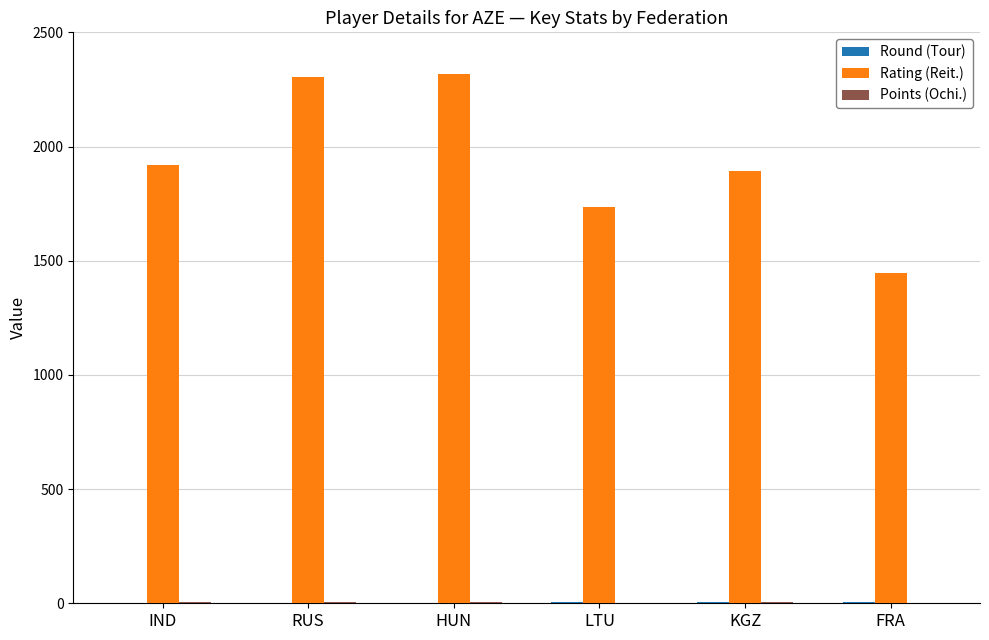

Which series has the largest total across all categories?

Rating (Reit.)